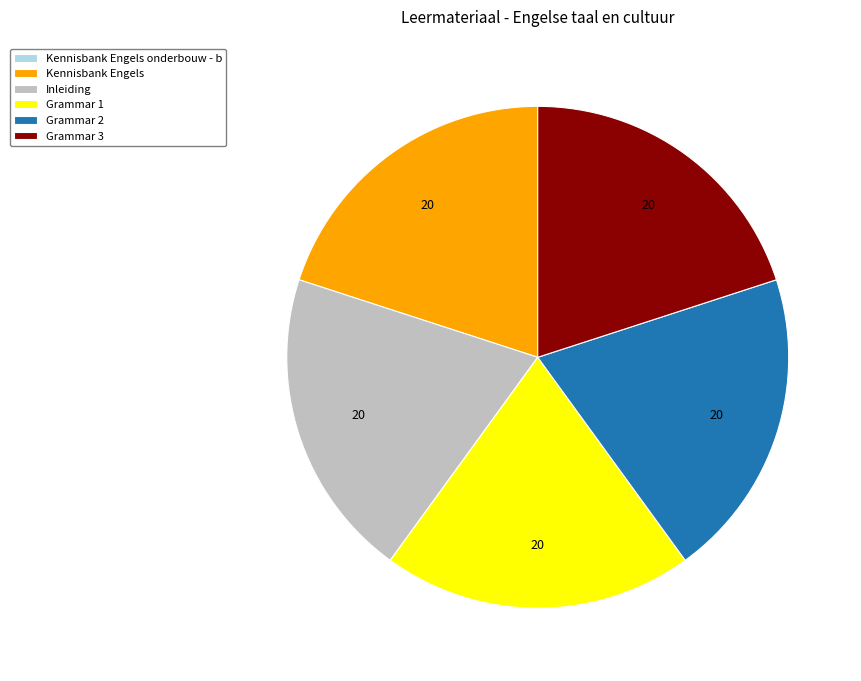

Approximately how many times larger is the value at Kennisbank Engels compared to Grammar 3?

1.0